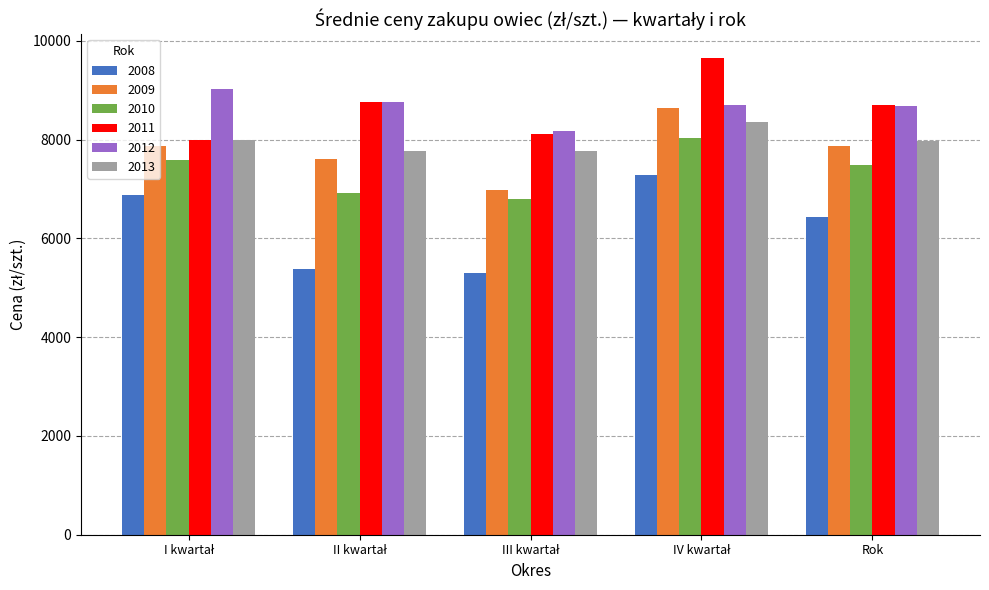

What is the difference between the second highest and minimum values in the 2009 series?

905.2